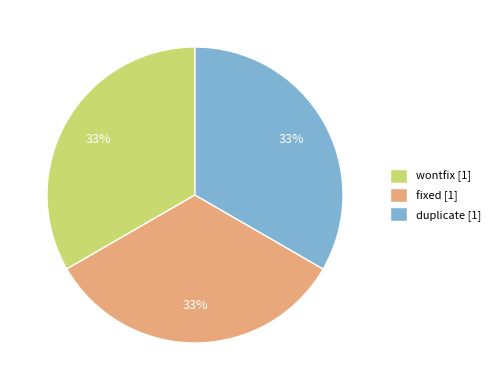

To the nearest percent, what percentage of the pie is fixed?

33%